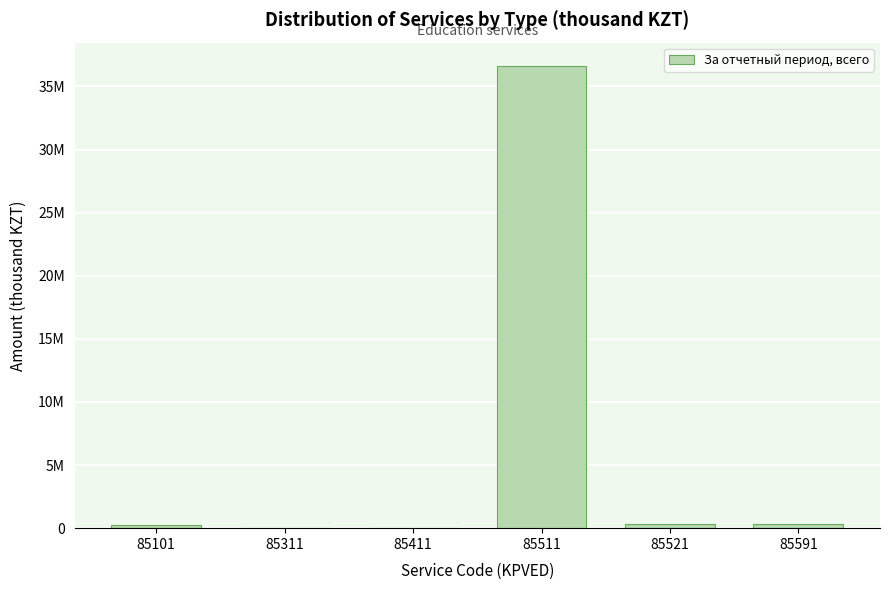

Are the bars horizontal?

No